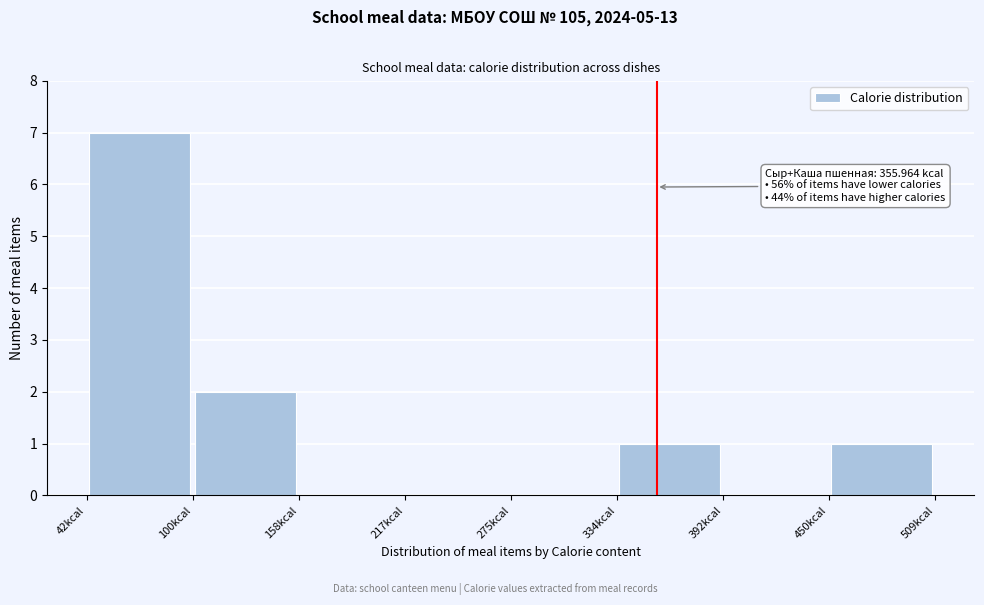

Which range on the x-axis has the tallest bar?

40 to 100